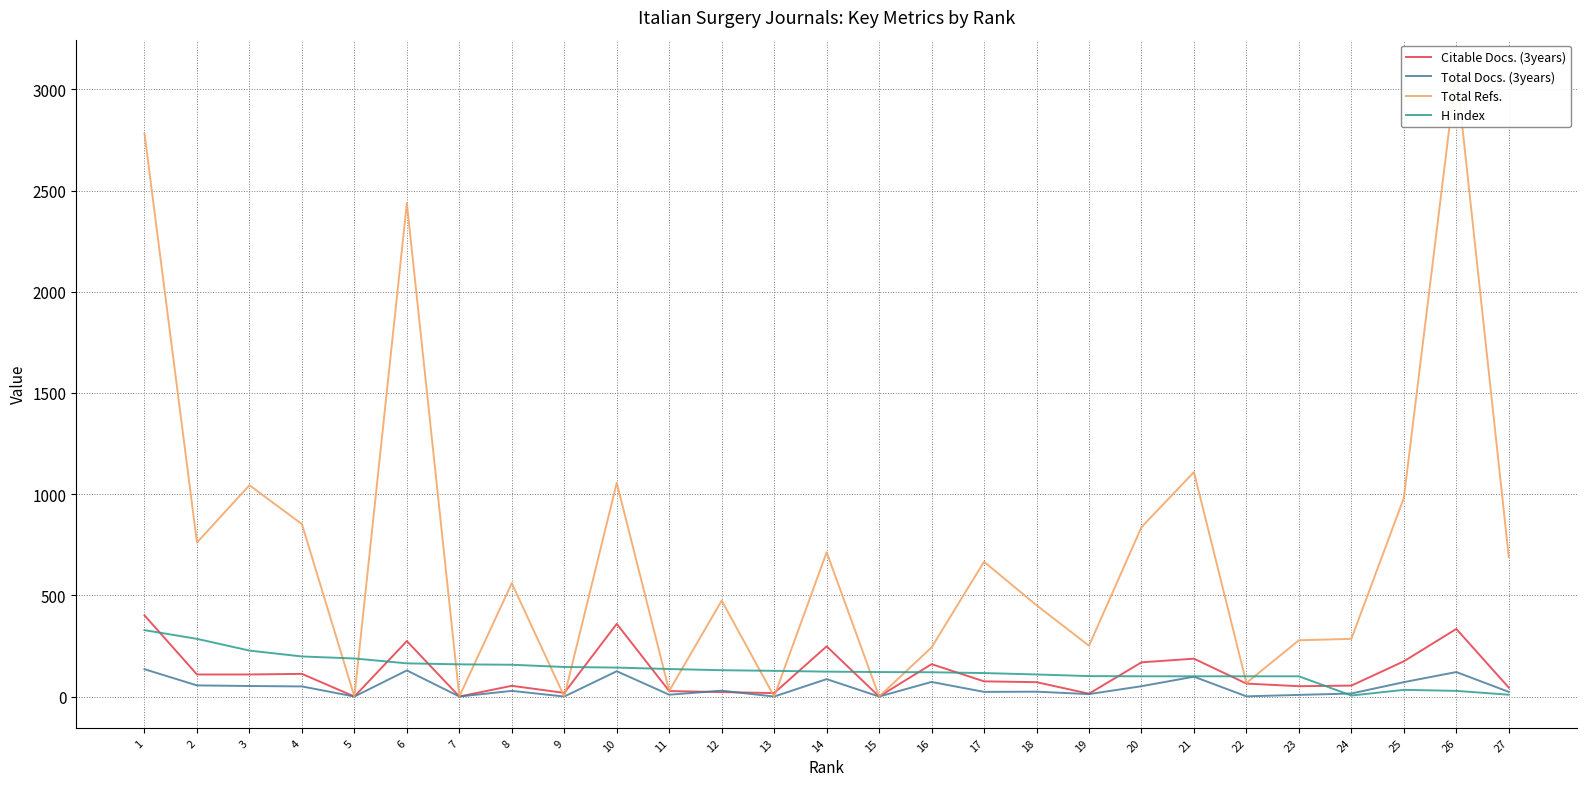

How many values in the Citable Docs. (3years) series exceed 71?

13